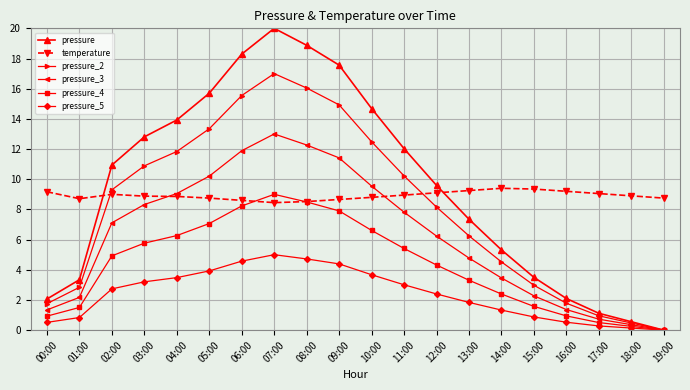

What is the sum of the pressure_3 values at 00:00 and 07:00?

14.3